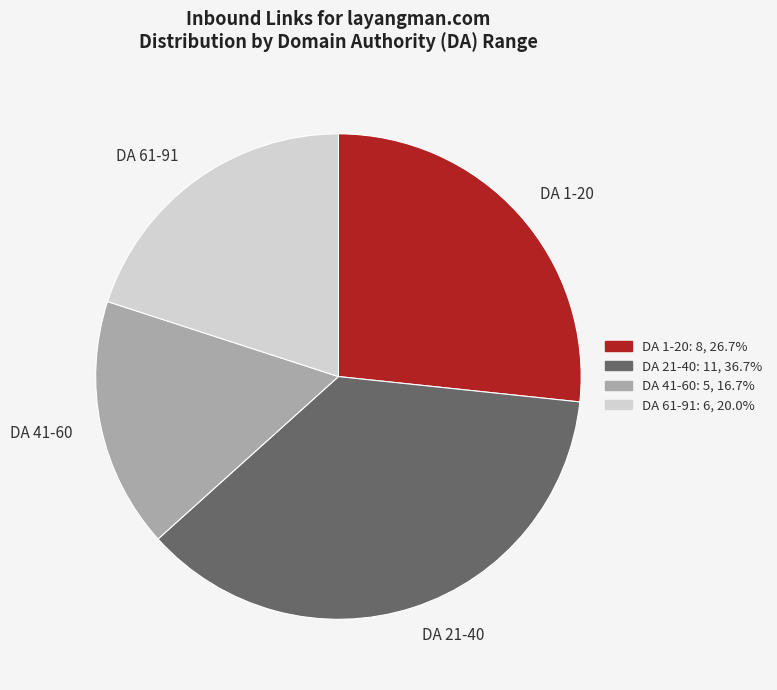

Is the sum of DA 21-40 and DA 1-20 greater than half?

Yes